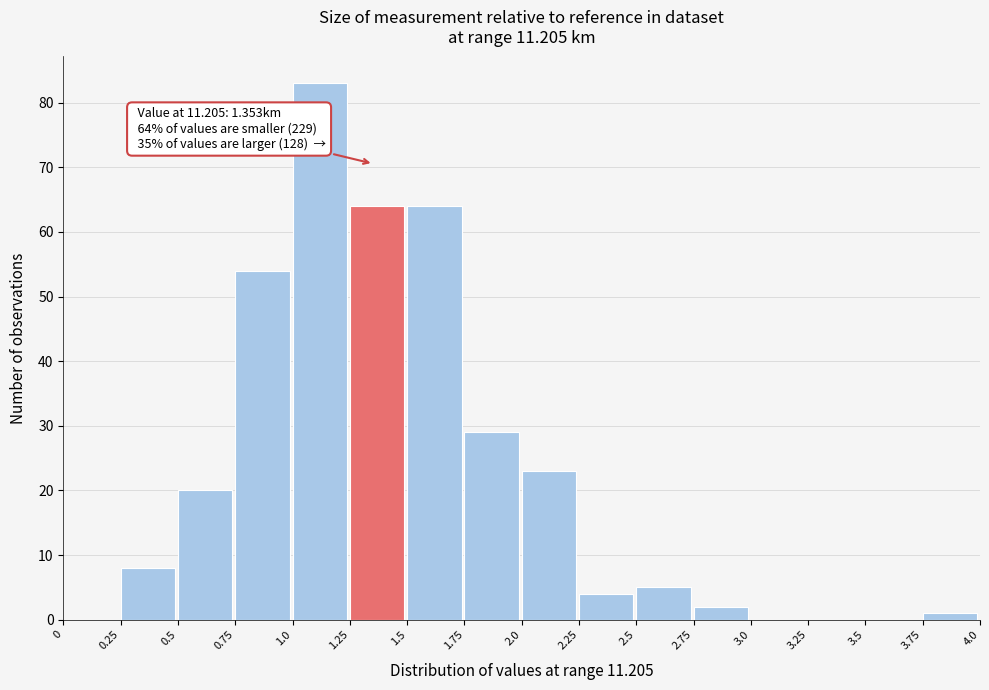

Over which range of the x-axis is the bar tallest?

1.0 to 1.25